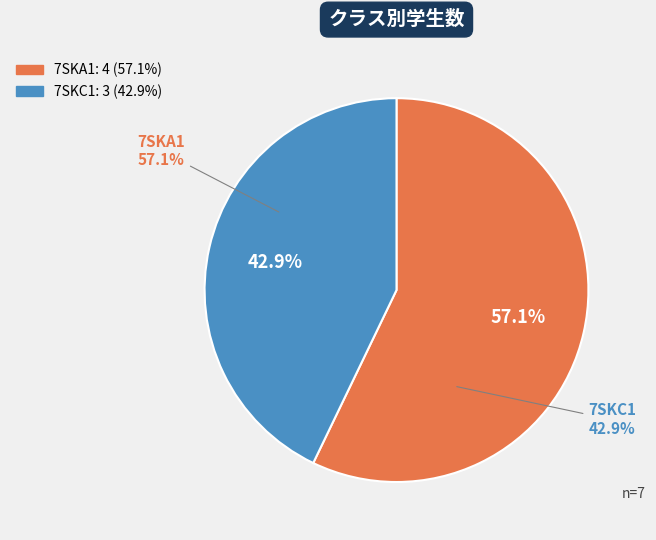

Does 7SKC1 represent more than half of the total?

No